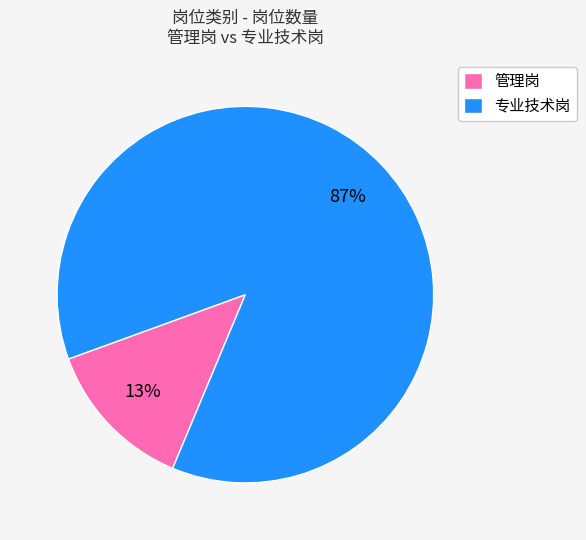

How many segments does this pie chart have?

2